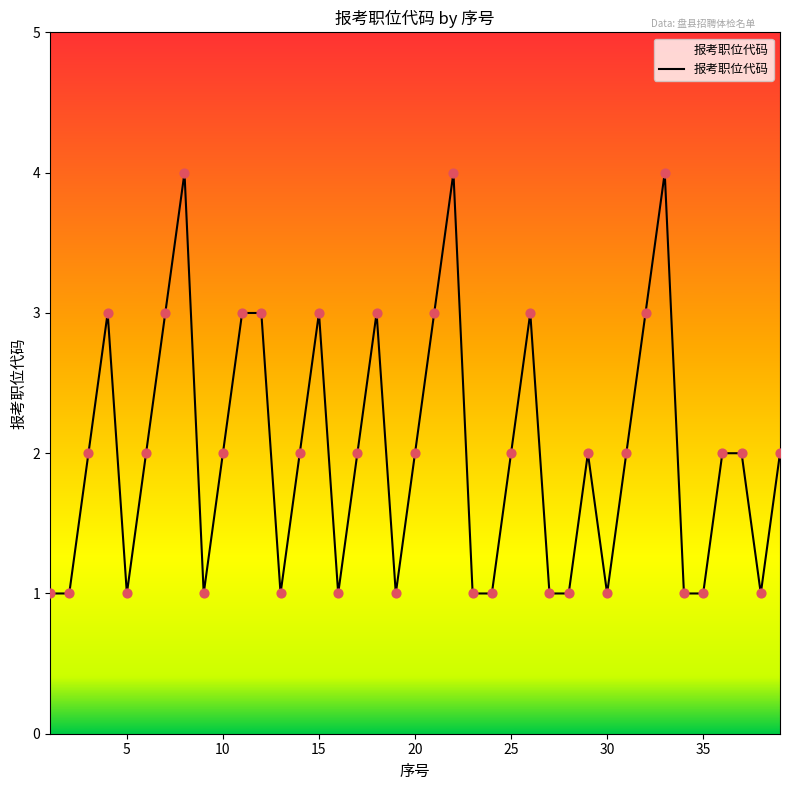

What is the difference between the maximum and minimum values?

3